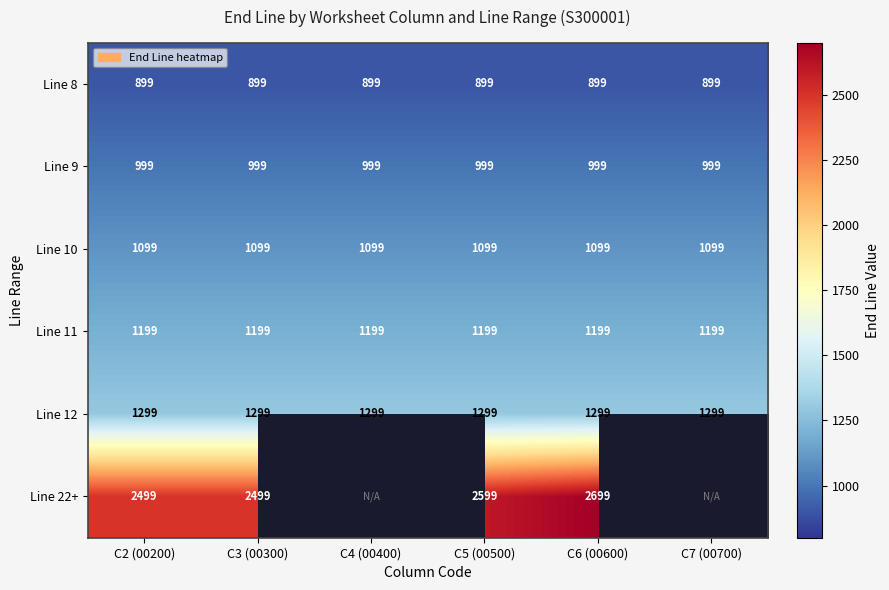

Which label corresponds to the smallest value in the chart?

C2 (00200)